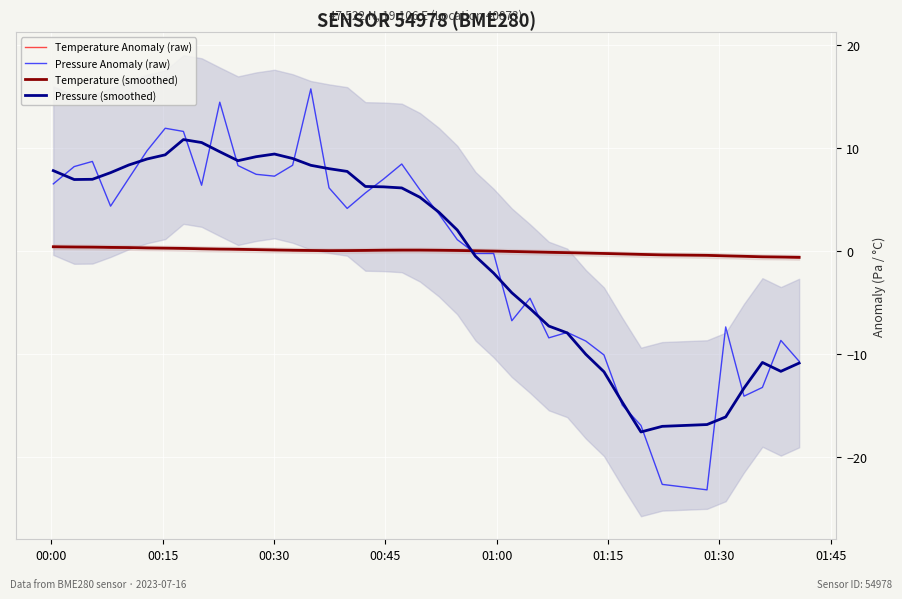

At how many categories does at least one series exceed 8?

15